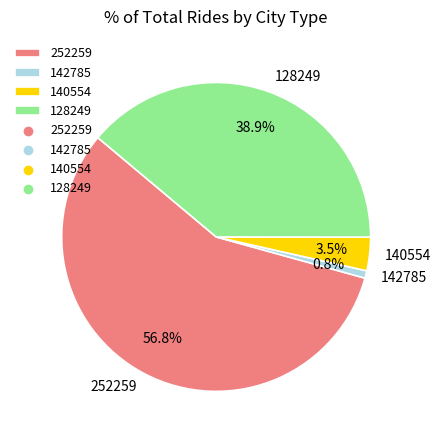

Is the sum of 142785 and 128249 greater than half?

No